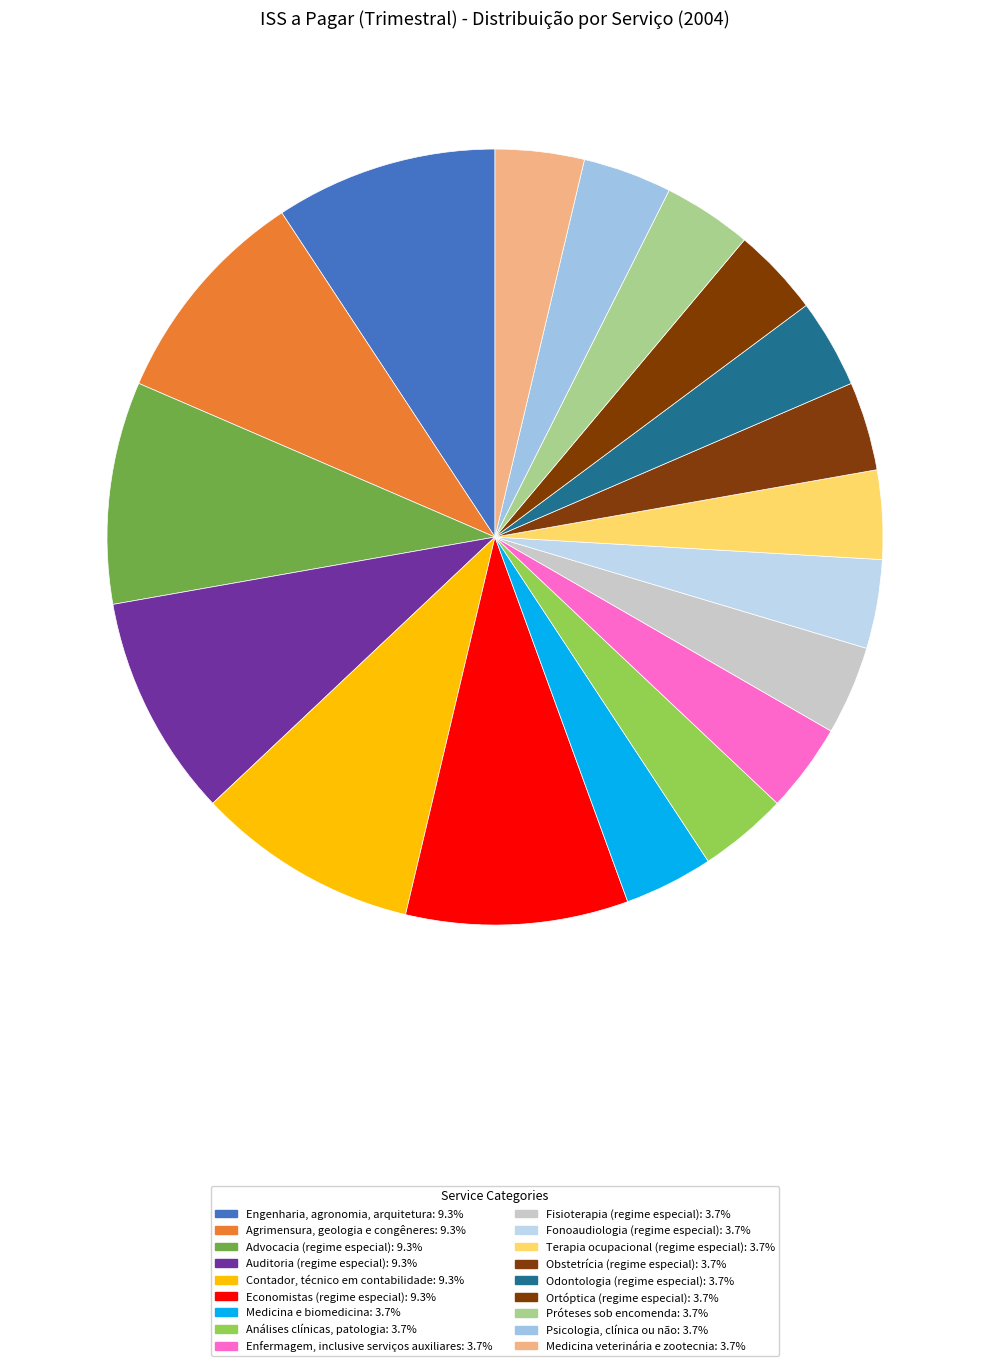

To the nearest percent, what is the average slice percentage?

6%